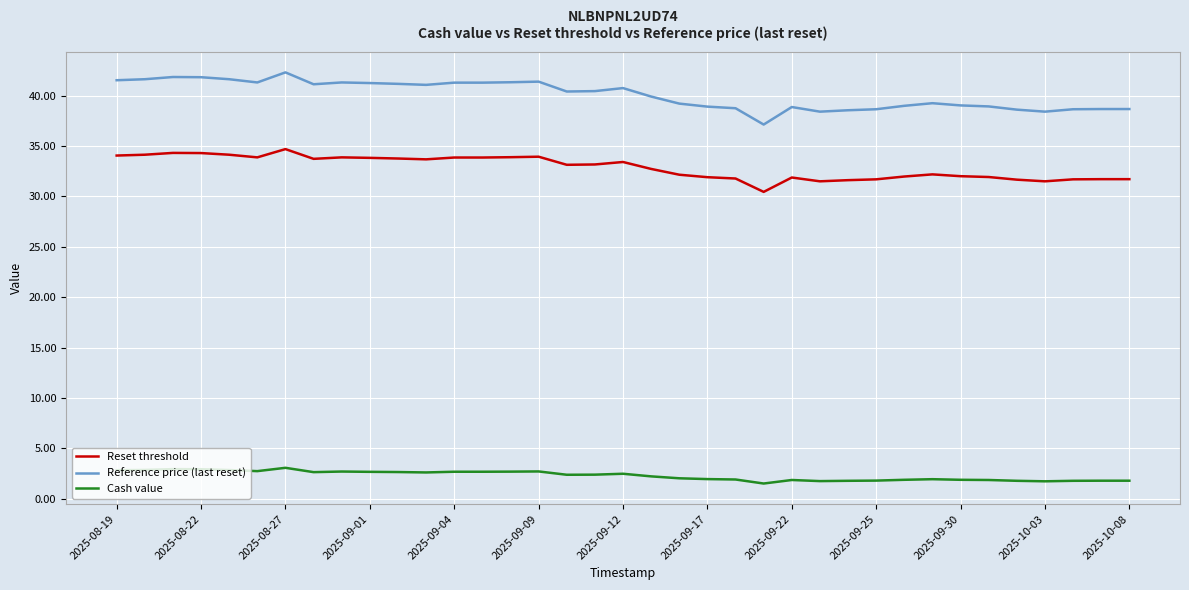

Which series has the largest total across all categories?

Reference price (last reset)